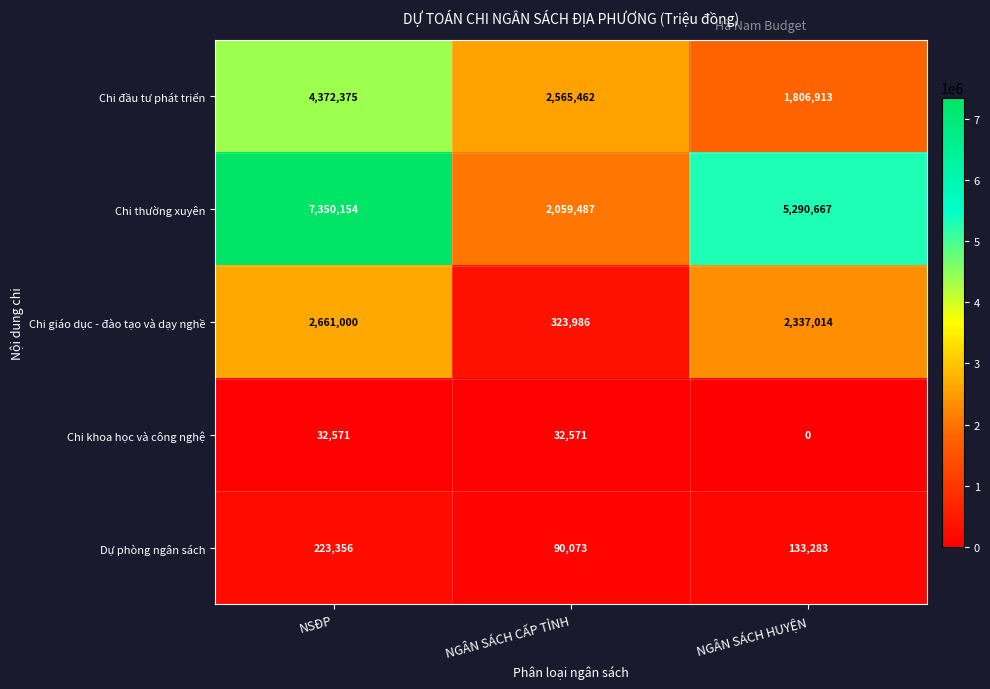

Rank the series at NGÂN SÁCH HUYỆN from highest to lowest value.

Chi thường xuyên, Chi giáo dục - đào tạo và dạy nghề, Chi đầu tư phát triển, Dự phòng ngân sách, Chi khoa học và công nghệ